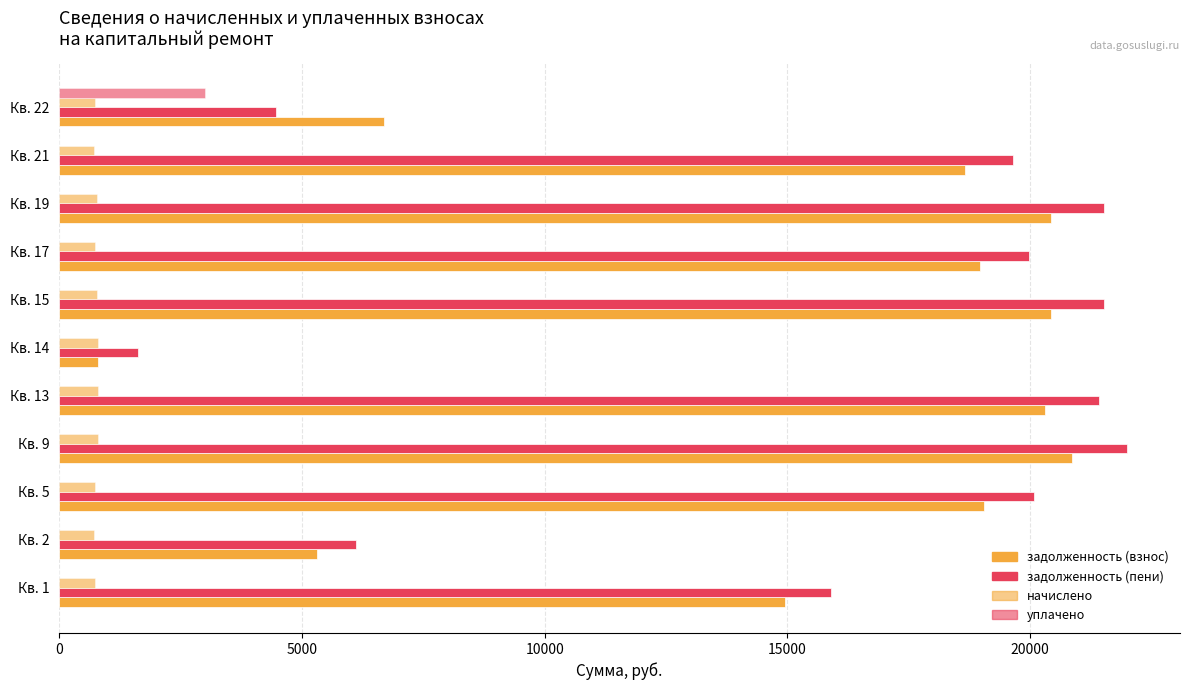

How many values in the начислено series exceed 737?

6